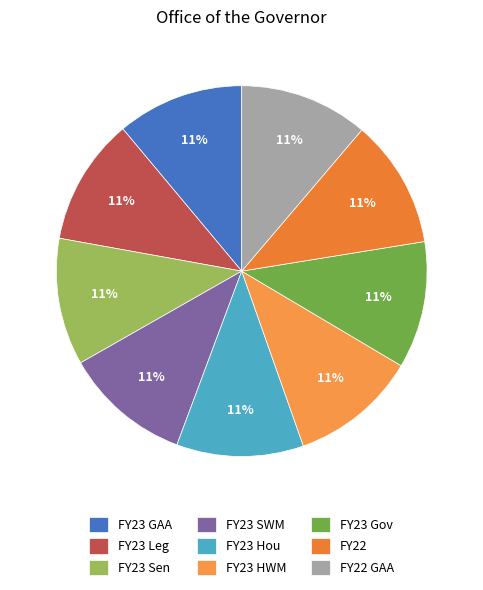

How many segments does this pie chart have?

9